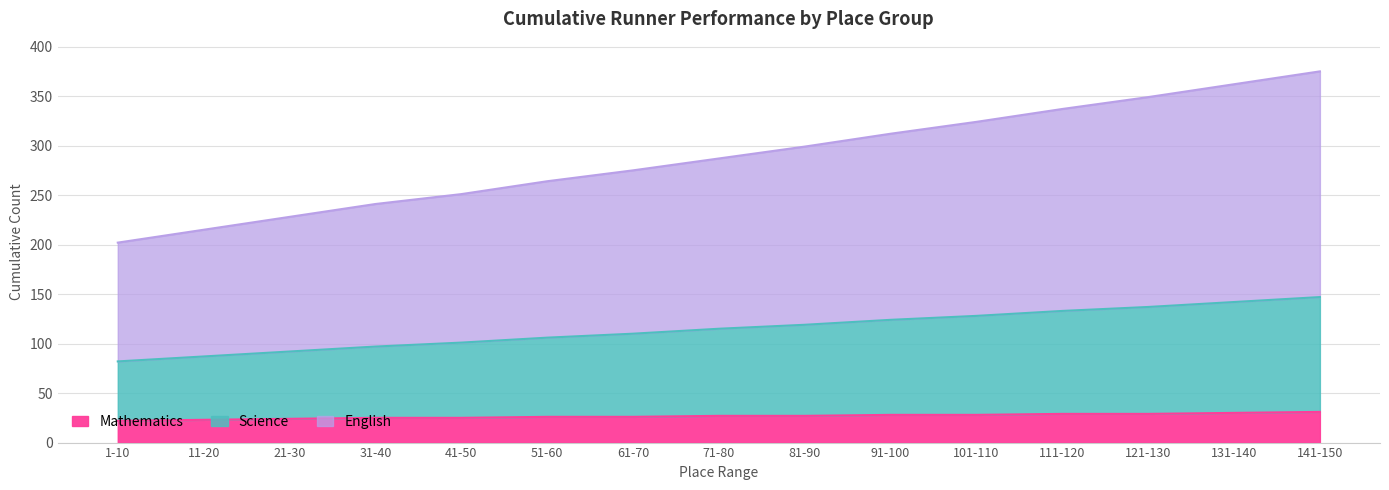

What is the highest value of the Mathematics series?

31